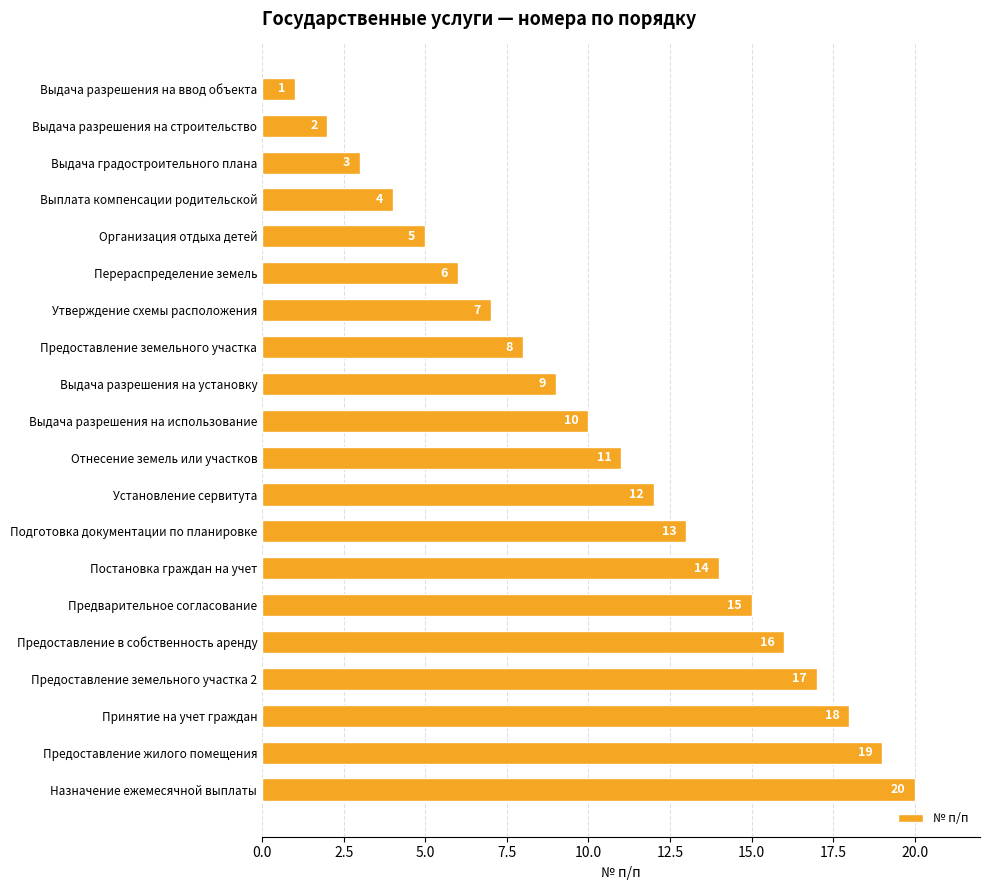

What is the ratio of the value at Выдача разрешения на установку to the value at Предоставление в собственность аренду?

0.6